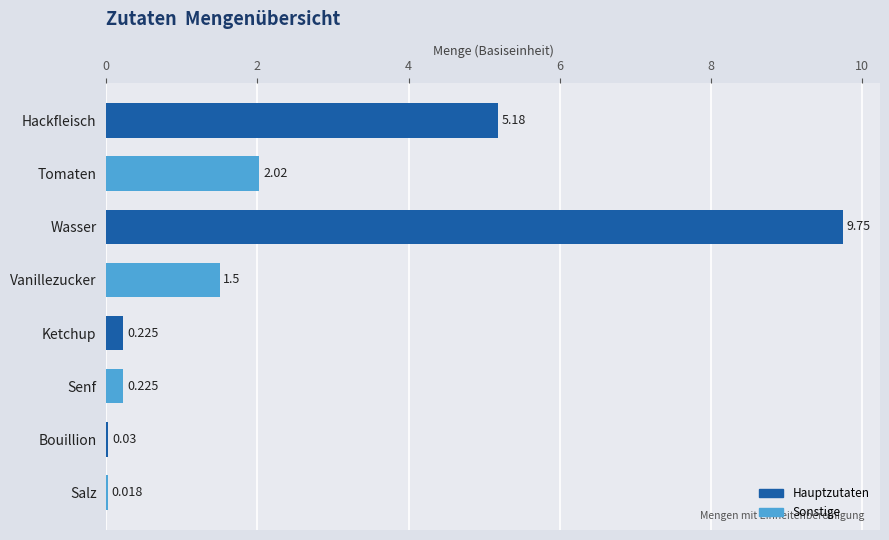

Which category has the highest value across all series?

Wasser